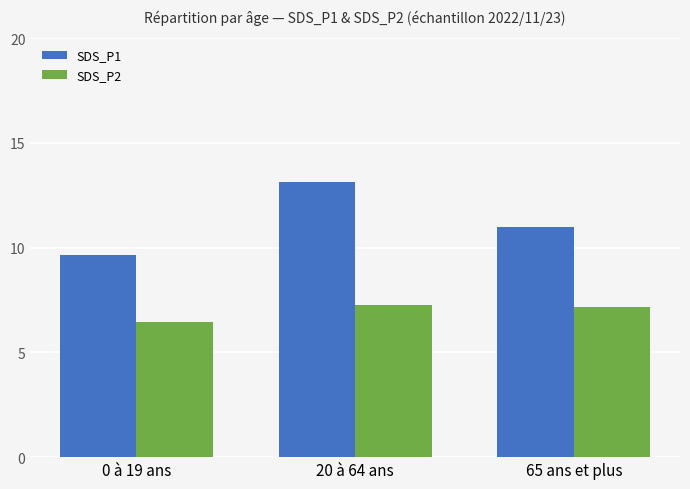

Reading left to right, list all the values displayed in this chart.

SDS_P1: 0 à 19 ans=9.6	20 à 64 ans=13.1	65 ans et plus=11.0
SDS_P2: 0 à 19 ans=6.4	20 à 64 ans=7.3	65 ans et plus=7.2